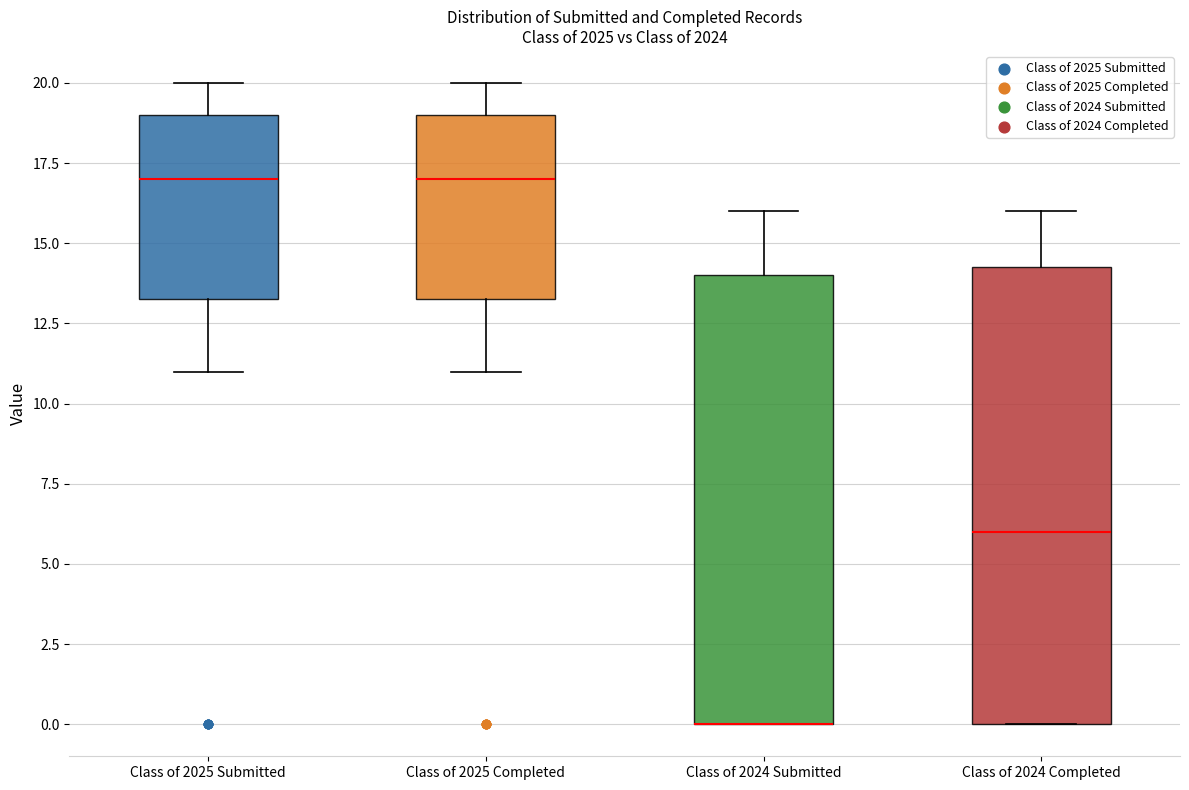

Reading left to right, read every box against the y-axis: the position of its median line, the range the box covers, and the ends of its whiskers. The values are not printed on the chart, so give them approximately, as read against the axis.

Class of 2025 Submitted: median 17.0, box 13.5 to 19.0, whiskers 11.0 to 20.0
Class of 2025 Completed: median 17.0, box 13.5 to 19.0, whiskers 11.0 to 20.0
Class of 2024 Submitted: median 0.0 (drawn on the box's lower edge), box 0.0 to 14.0, whiskers 0.0 to 16.0
Class of 2024 Completed: median 6.0, box 0.0 to 14.5, whiskers 0.0 to 16.0